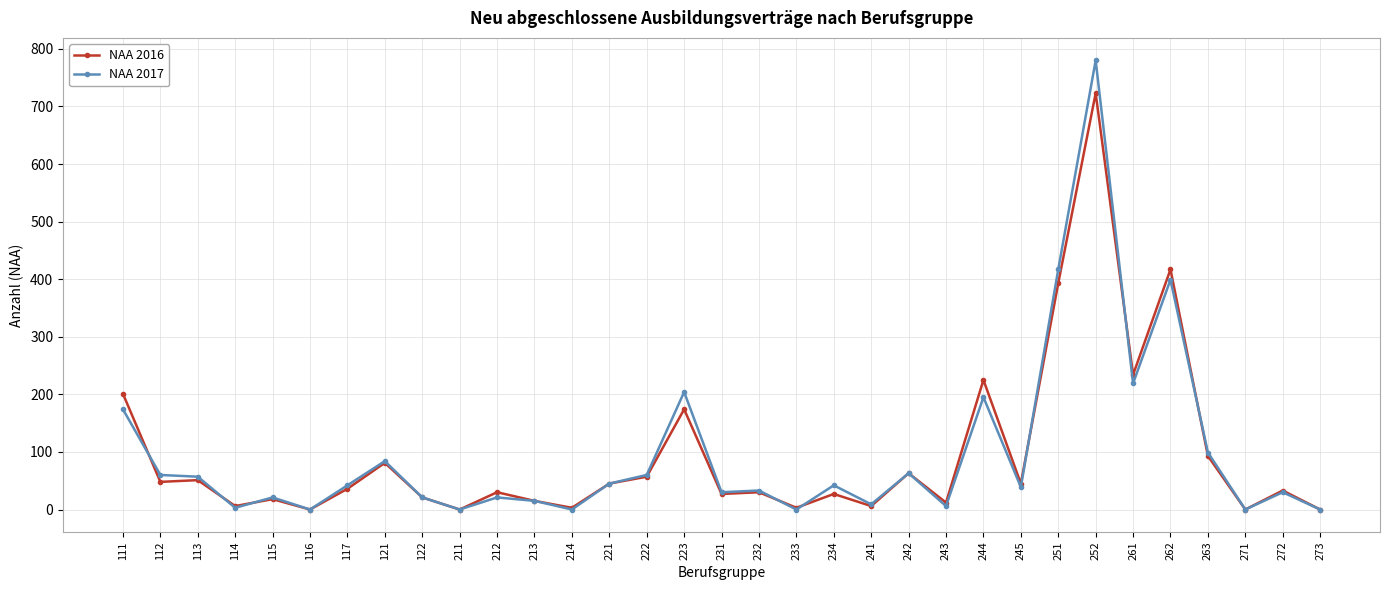

What is the maximum value for NAA 2017?

780